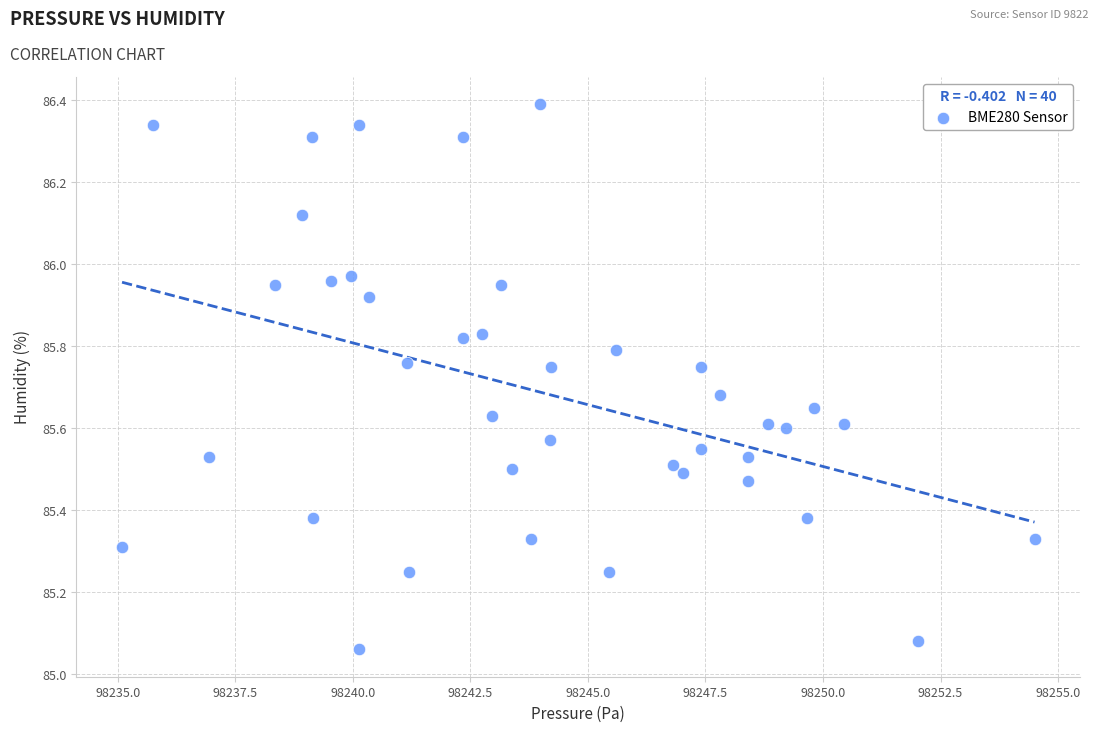

What is the range of Y values (max minus min)?

1.3